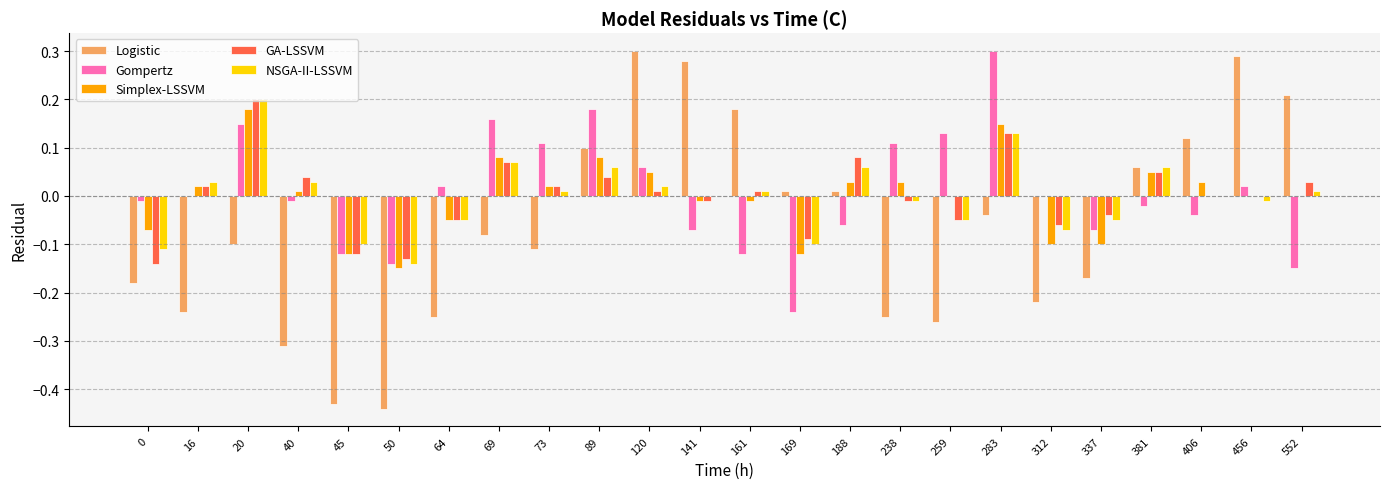

At which label does GA-LSSVM reach its peak?

20